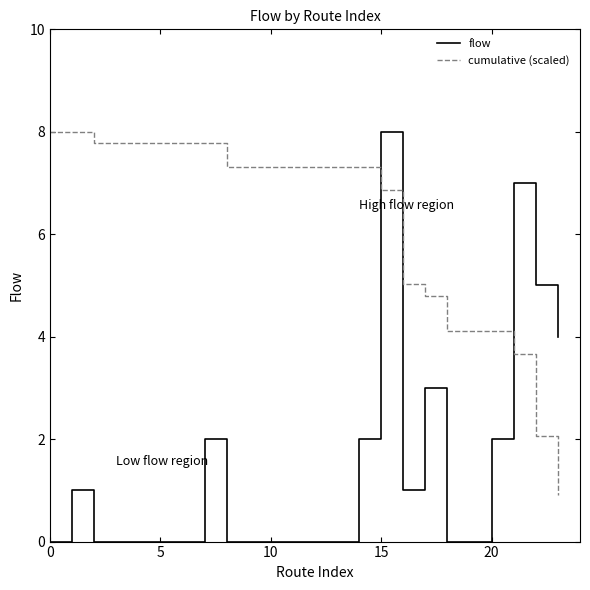

Which series has the largest range (max minus min)?

flow